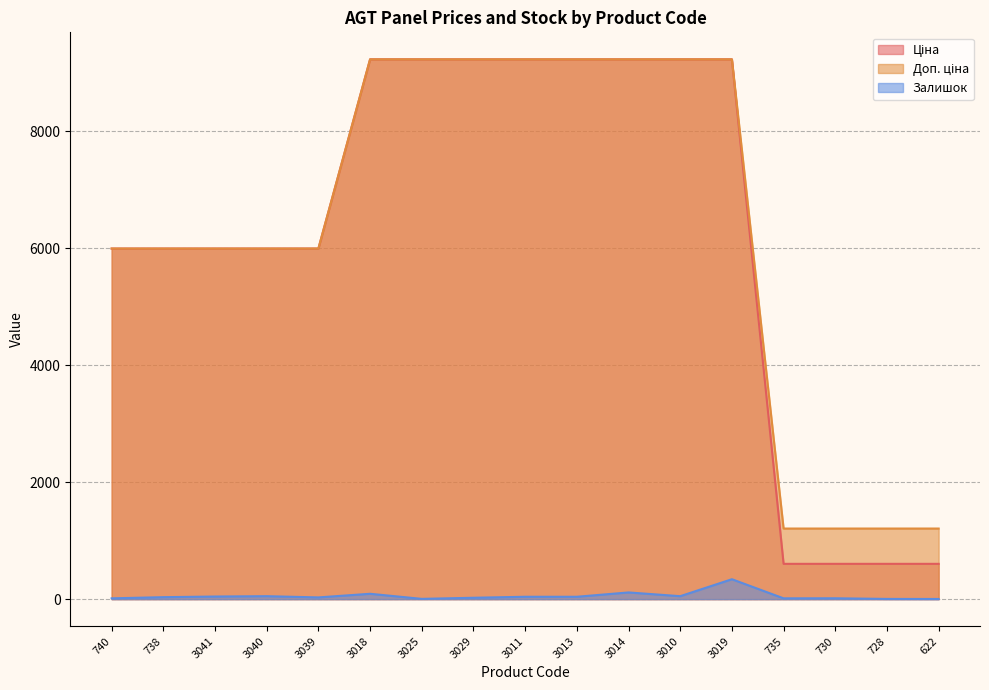

List the labels in order of Доп. ціна value, largest first.

3018, 3025, 3029, 3011, 3013, 3014, 3010, 3019, 740, 738, 3041, 3040, 3039, 735, 730, 728, 622